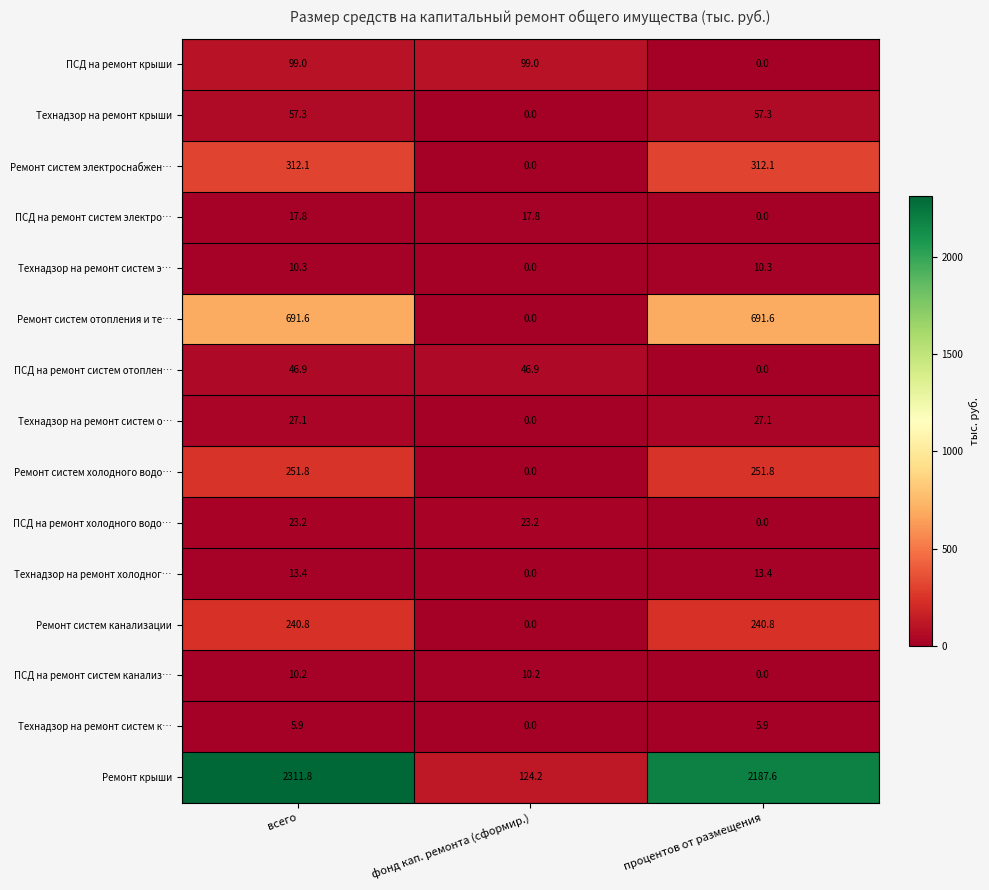

Rank the series at всего from highest to lowest value.

Ремонт крыши, Ремонт систем отопления и те…, Ремонт систем электроснабжен…, Ремонт систем холодного водо…, Ремонт систем канализации, ПСД на ремонт крыши, Технадзор на ремонт крыши, ПСД на ремонт систем отоплен…, Технадзор на ремонт систем о…, ПСД на ремонт холодного водо…, ПСД на ремонт систем электро…, Технадзор на ремонт холодног…, Технадзор на ремонт систем э…, ПСД на ремонт систем канализ…, Технадзор на ремонт систем к…